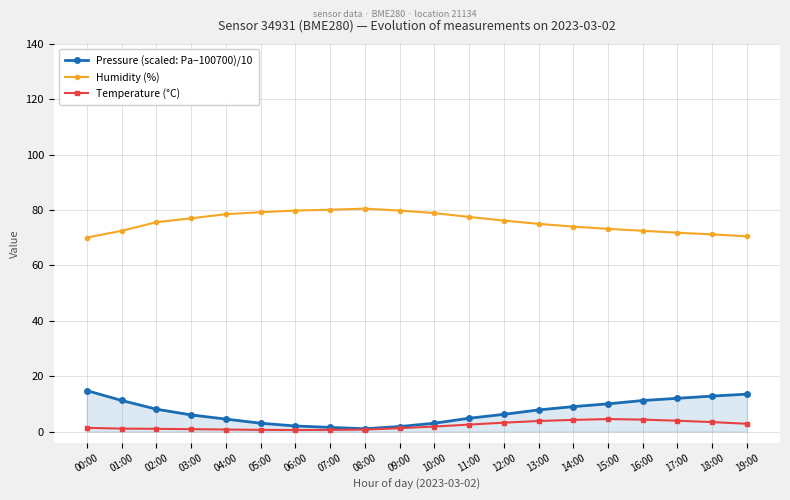

At which label does Pressure (scaled: Pa−100700)/10 first exceed 7?

00:00